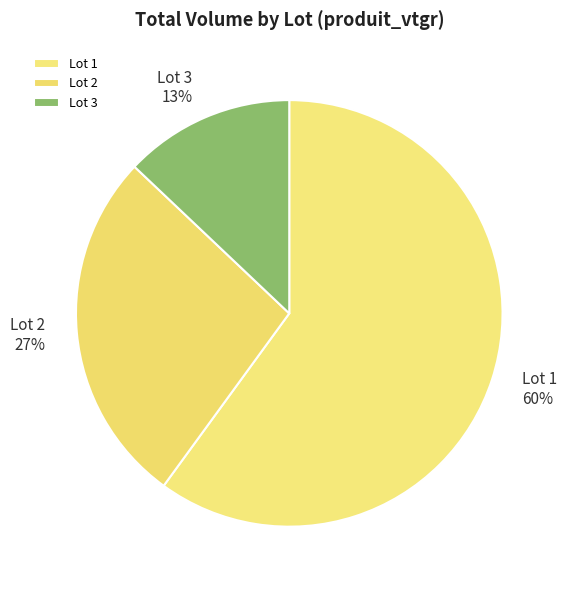

How many segments does this pie chart have?

3